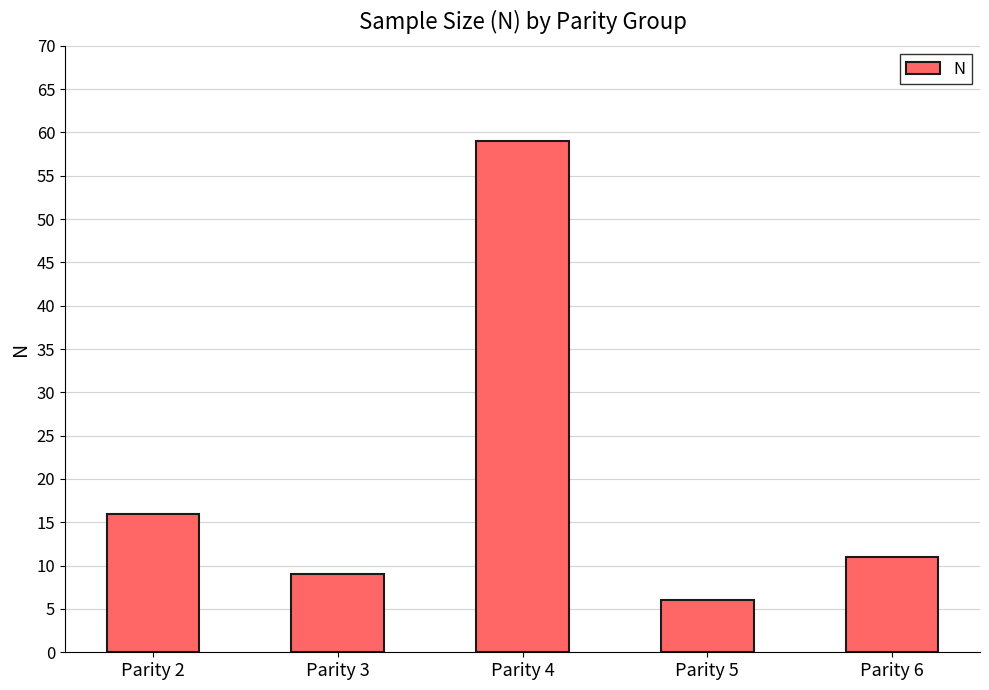

At which category does the chart reach its minimum across all series?

Parity 5